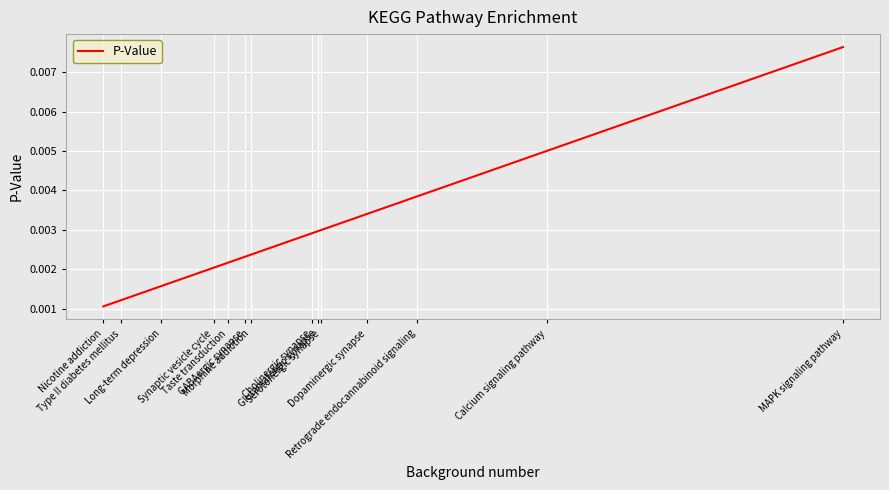

The chart shows a value of 0.0 at Taste transduction. True or false?

False